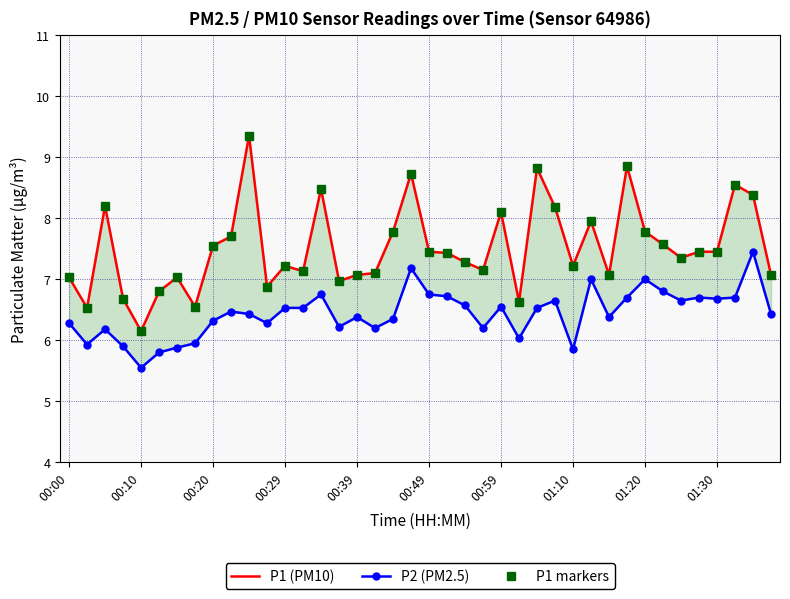

At 10, list the series in order from largest to smallest.

P1 (PM10), P1 markers, P2 (PM2.5)